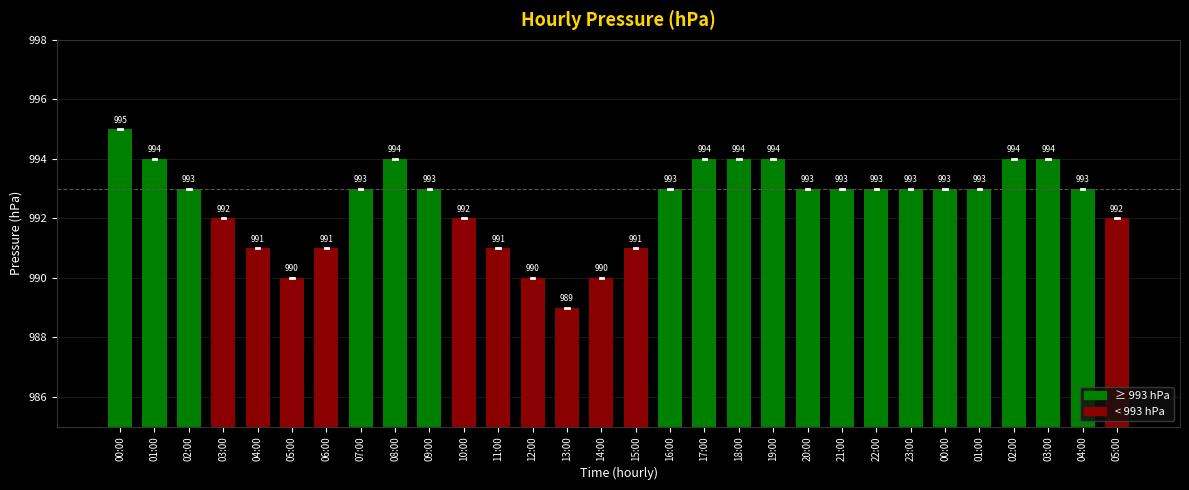

What is the change in value from 08:00 to 21:00?

-1